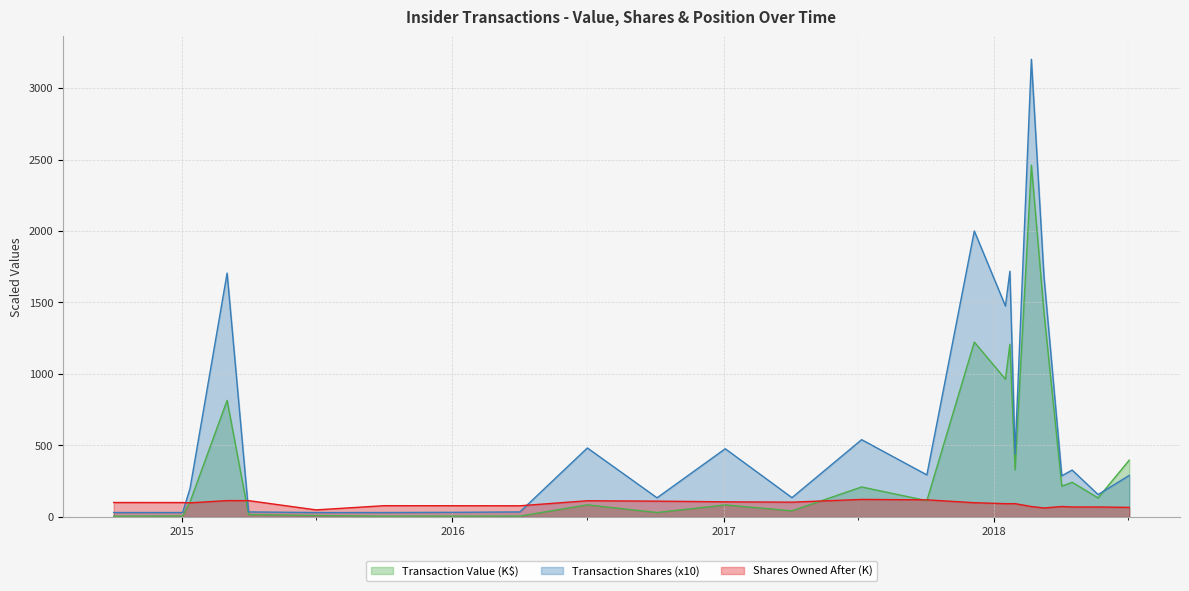

What is the difference between the maximum and minimum values in the Transaction Shares series?

3169.6